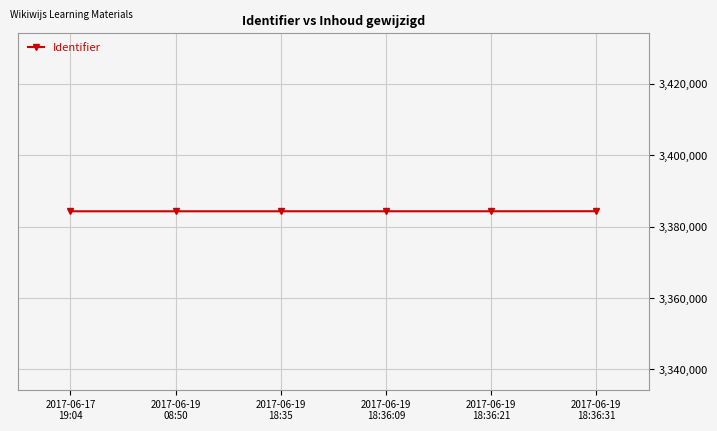

What is the ratio of the value at 2017-06-19
08:50 to the value at 2017-06-19
18:36:31?

1.0